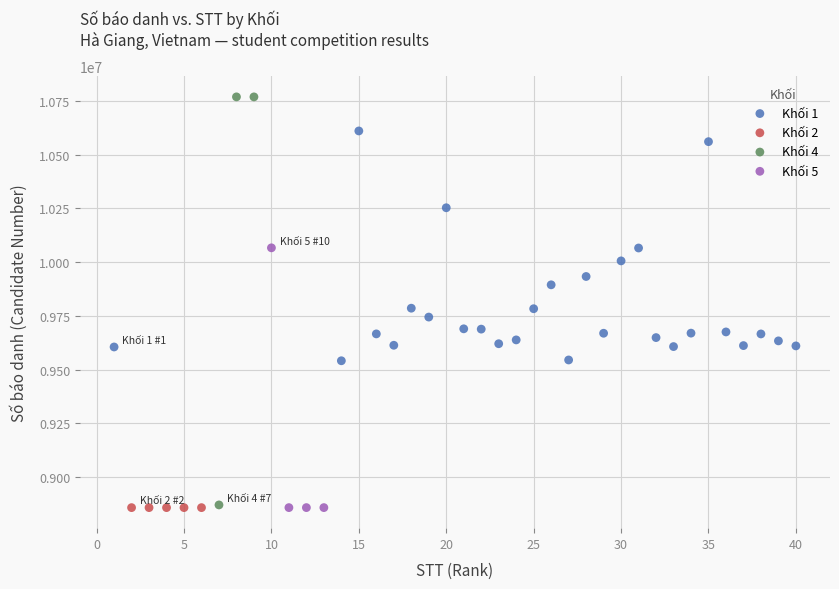

Which series reaches the maximum Y coordinate?

Khối 4